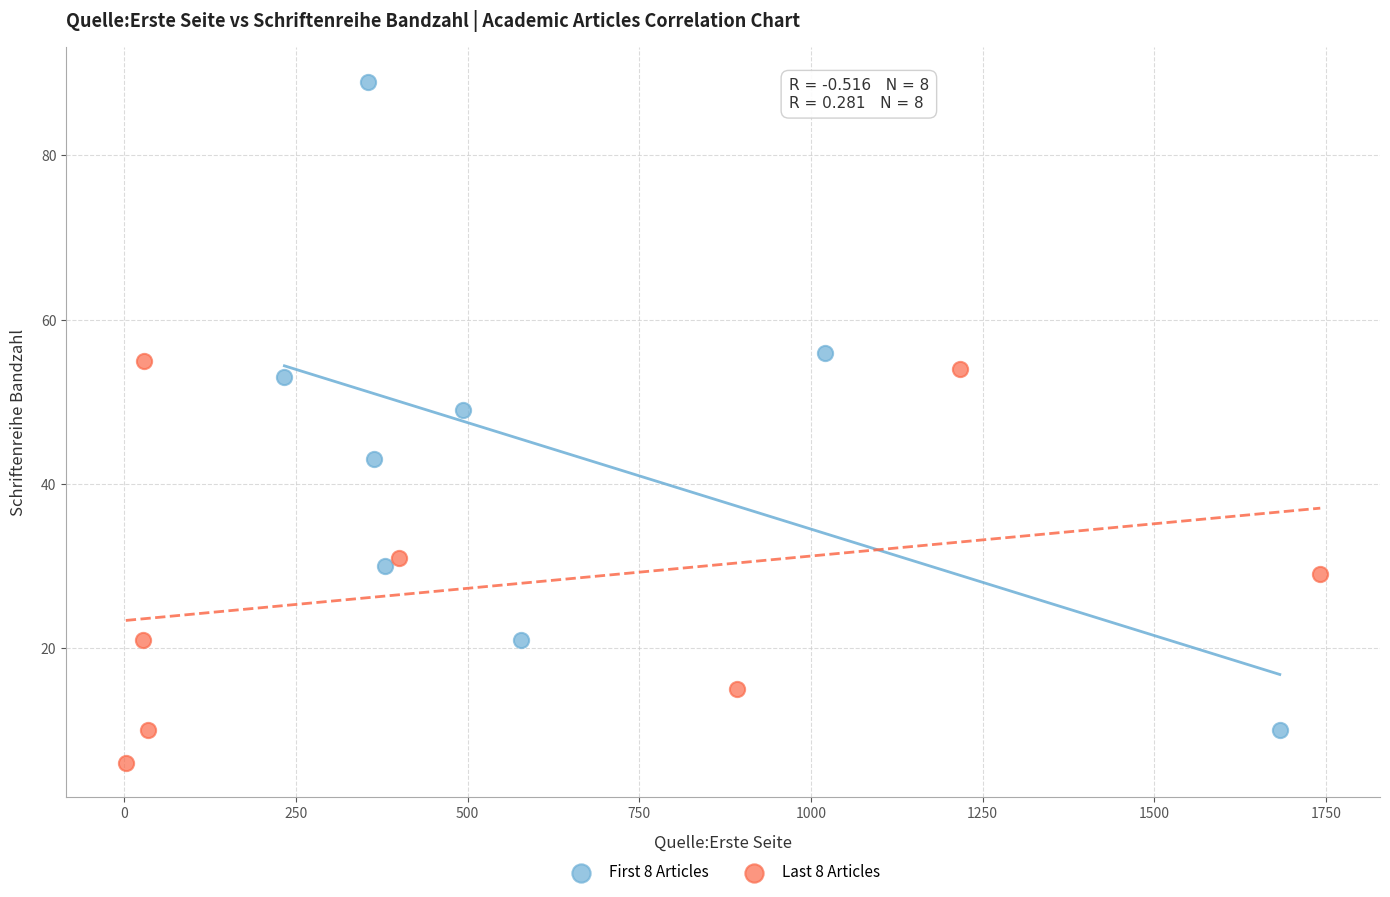

Which series has the largest Y range (max minus min)?

First 8 Articles